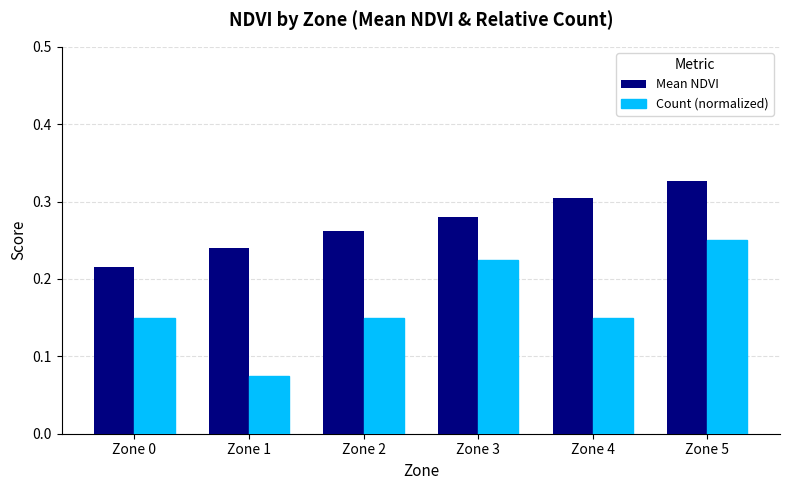

What are all the series names shown in the legend?

Mean NDVI, Count (normalized)